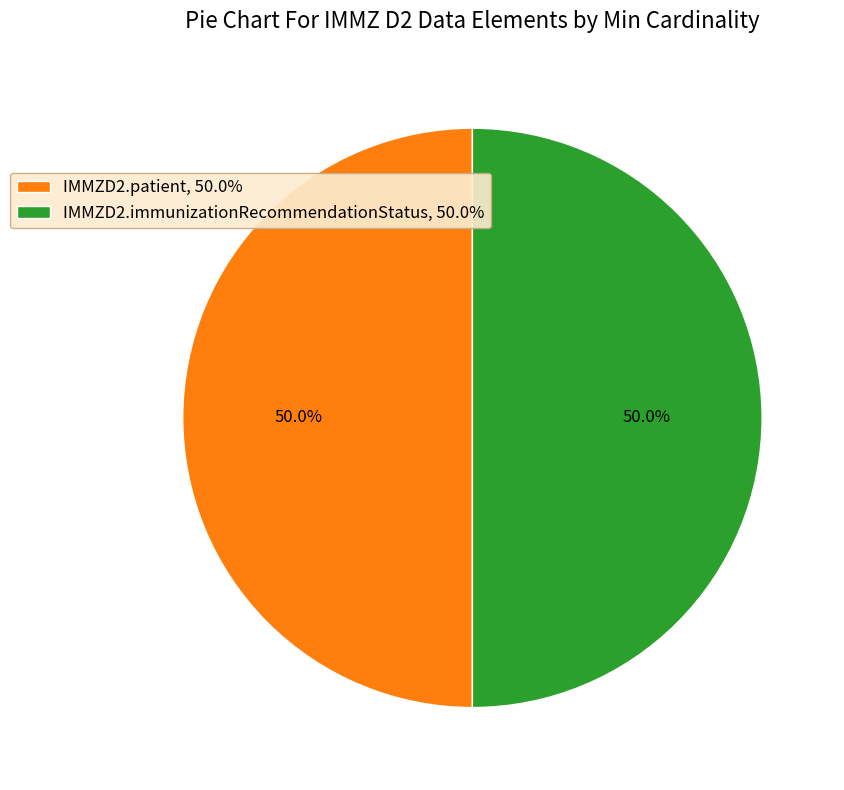

Approximately how many times larger is the value at IMMZD2.patient, 50.0% compared to IMMZD2.immunizationRecommendationStatus, 50.0%?

1.0